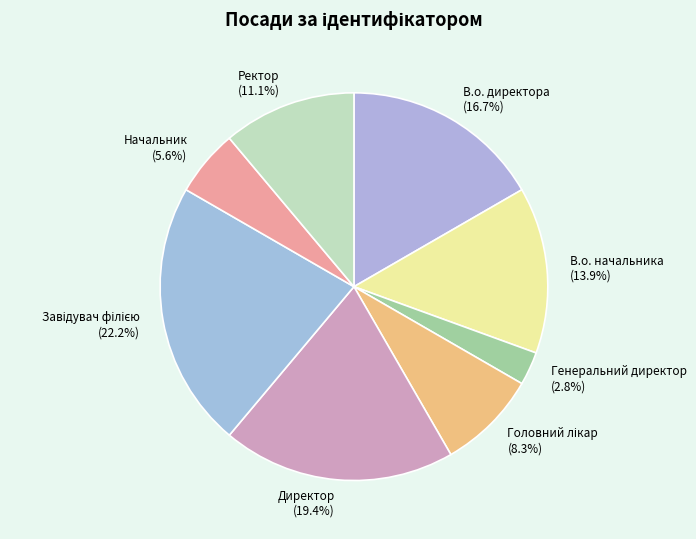

Is В.о. начальника the majority of the pie?

No